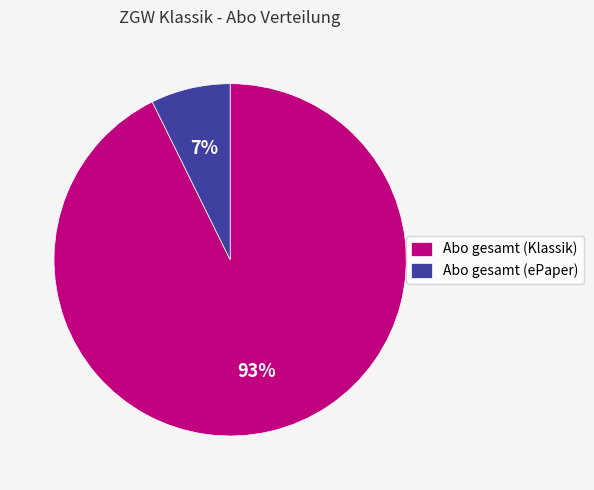

Which has a higher value, Abo gesamt (Klassik) or Abo gesamt (ePaper)?

Abo gesamt (Klassik)